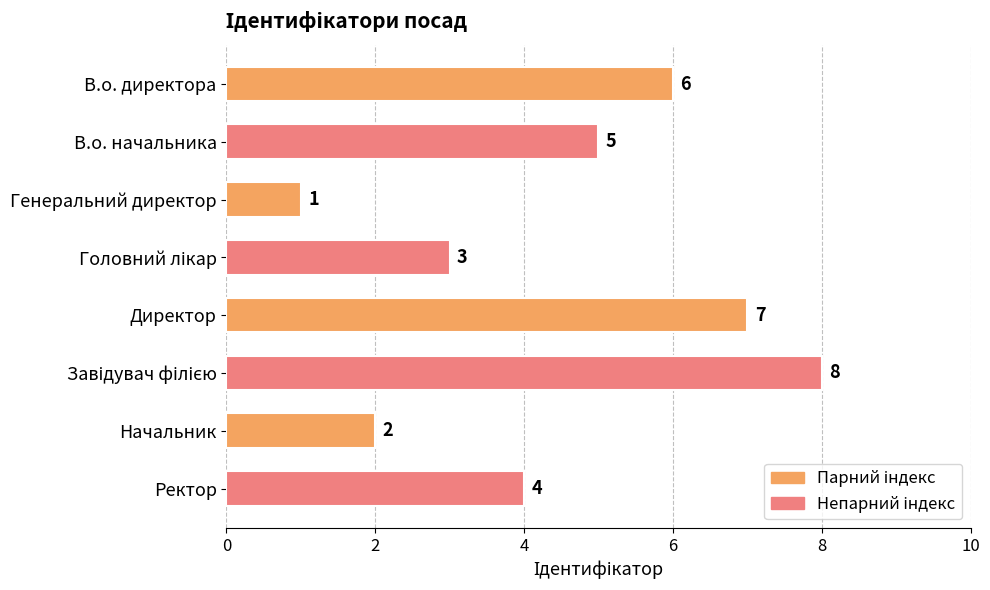

True or false: the data shows 7 at Директор.

True